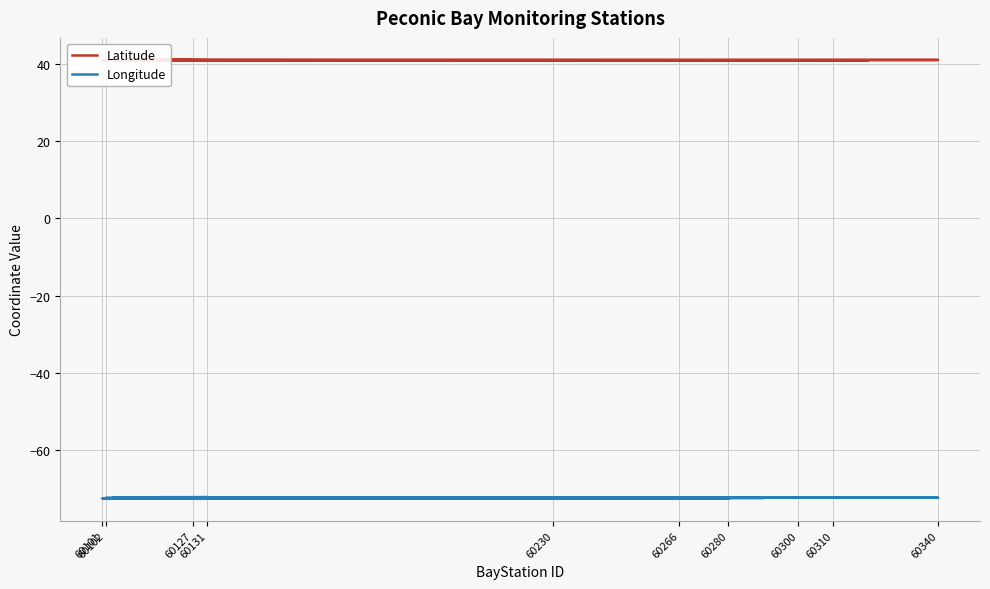

What are all the series names shown in the legend?

Latitude, Longitude